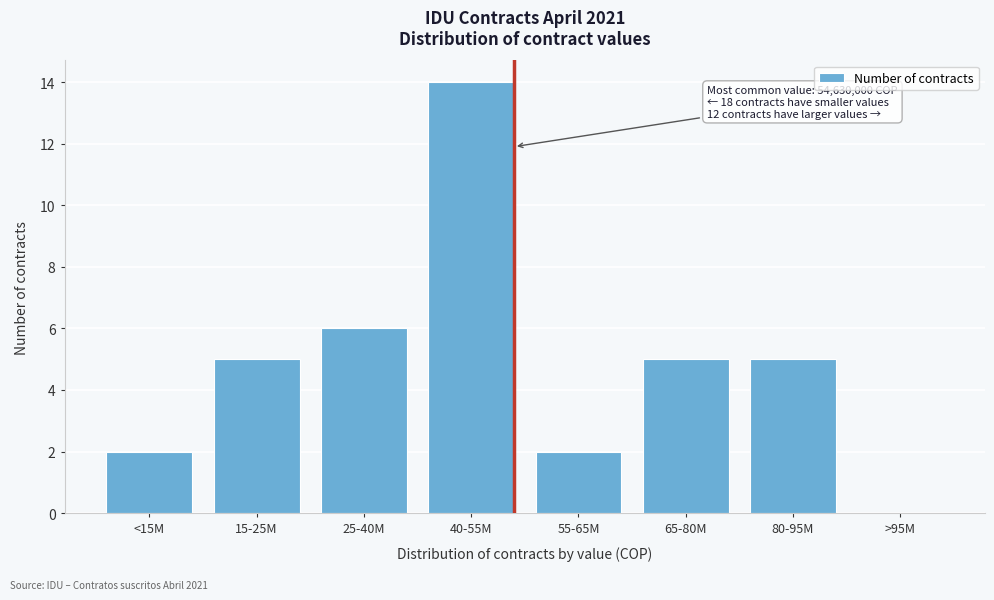

Reading left to right, list all the values displayed in this chart.

<15M=2	15-25M=5	25-40M=6	40-55M=14	55-65M=2	65-80M=5	80-95M=5	>95M=0